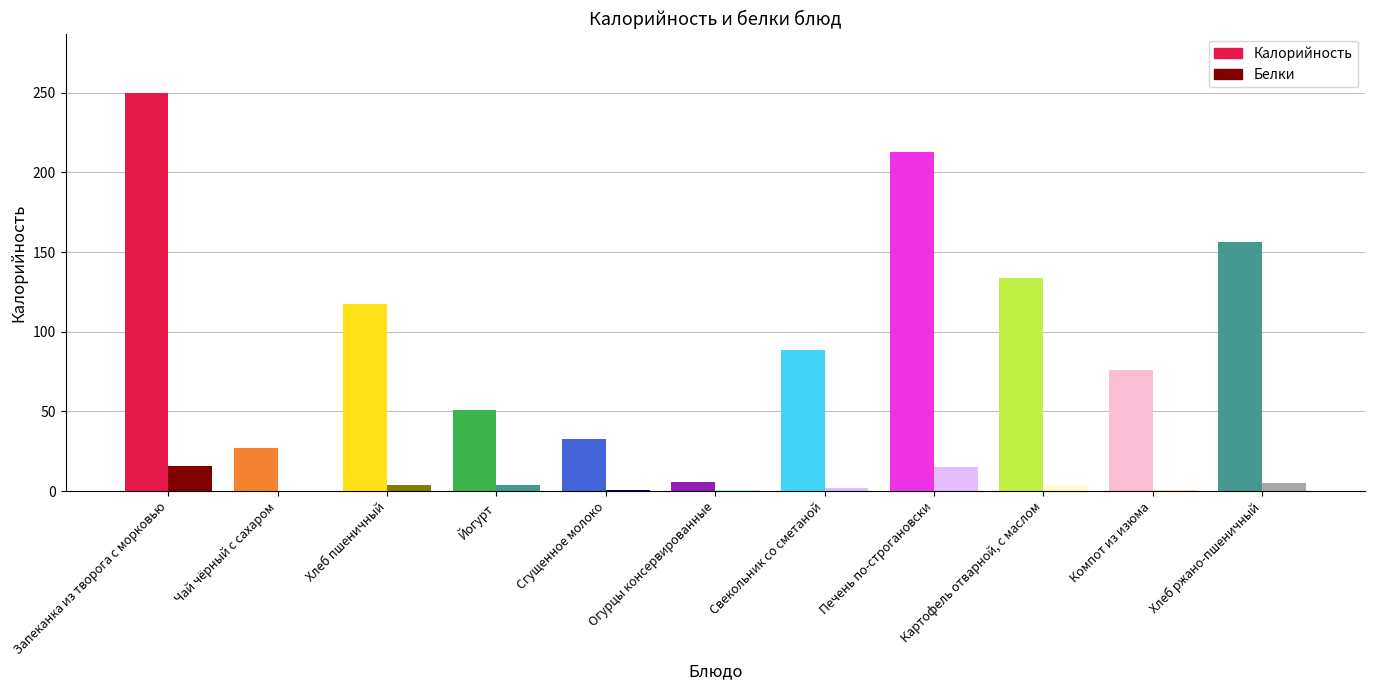

The value of Белки at Огурцы консервированные is 0.5. True or false?

True